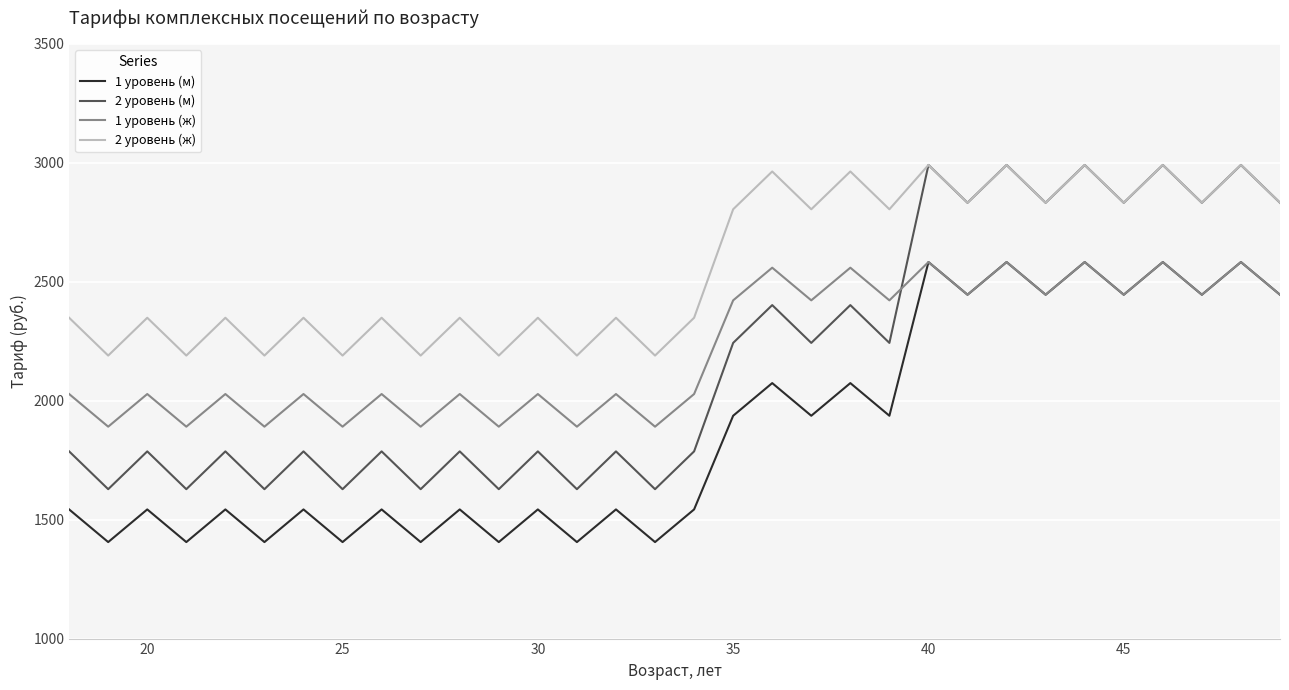

Reading left to right, list all the values displayed in this chart.

1 уровень (м): 1543.0	1405.7	1543.0	1405.7	1543.0	1405.7	1543.0	1405.7	1543.0	1405.7	1543.0	1405.7	1543.0	1405.7	1543.0	1405.7	1543.0	1936.9	2074.1	1936.9	2074.1	1936.9	2583.0	2445.7	2583.0	2445.7	2583.0	2445.7	2583.0	2445.7	2583.0	2445.7
2 уровень (м): 1787.0	1628.1	1787.0	1628.1	1787.0	1628.1	1787.0	1628.1	1787.0	1628.1	1787.0	1628.1	1787.0	1628.1	1787.0	1628.1	1787.0	2243.1	2402.0	2243.1	2402.0	2243.1	2991.2	2832.3	2991.2	2832.3	2991.2	2832.3	2991.2	2832.3	2991.2	2832.3
1 уровень (ж): 2028.2	1890.9	2028.2	1890.9	2028.2	1890.9	2028.2	1890.9	2028.2	1890.9	2028.2	1890.9	2028.2	1890.9	2028.2	1890.9	2028.2	2422.0	2559.3	2422.0	2559.3	2422.0	2583.0	2445.7	2583.0	2445.7	2583.0	2445.7	2583.0	2445.7	2583.0	2445.7
2 уровень (ж): 2348.8	2189.9	2348.8	2189.9	2348.8	2189.9	2348.8	2189.9	2348.8	2189.9	2348.8	2189.9	2348.8	2189.9	2348.8	2189.9	2348.8	2804.9	2963.8	2804.9	2963.8	2804.9	2991.2	2832.3	2991.2	2832.3	2991.2	2832.3	2991.2	2832.3	2991.2	2832.3